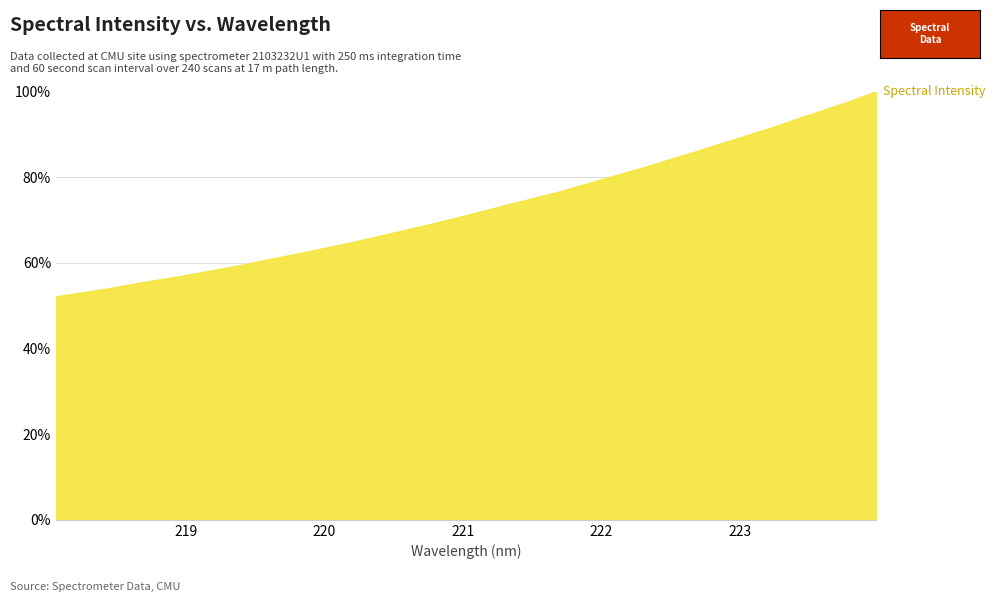

What is the smallest value displayed?

52.2